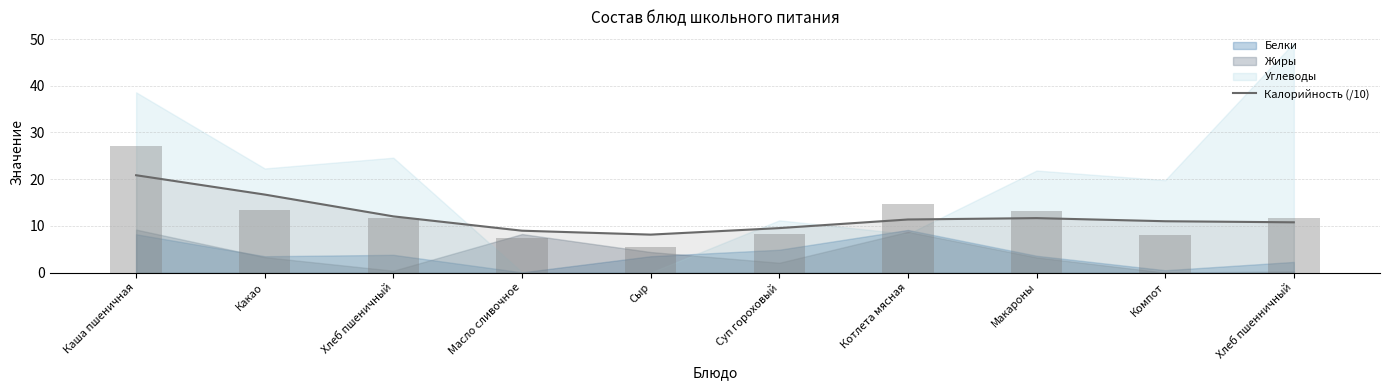

Rank the categories by value from lowest to highest.

Сыр, Масло сливочное, Суп гороховый, Хлеб пшенничный, Компот, Котлета мясная, Макароны, Хлеб пшеничный, Какао, Каша пшеничная